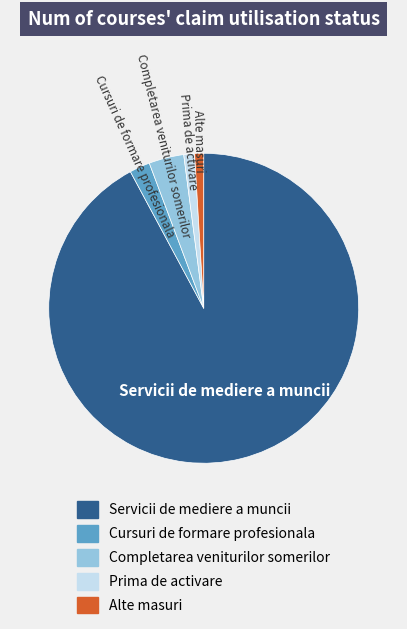

Which has a higher value, Alte masuri or Servicii de mediere a muncii?

Servicii de mediere a muncii